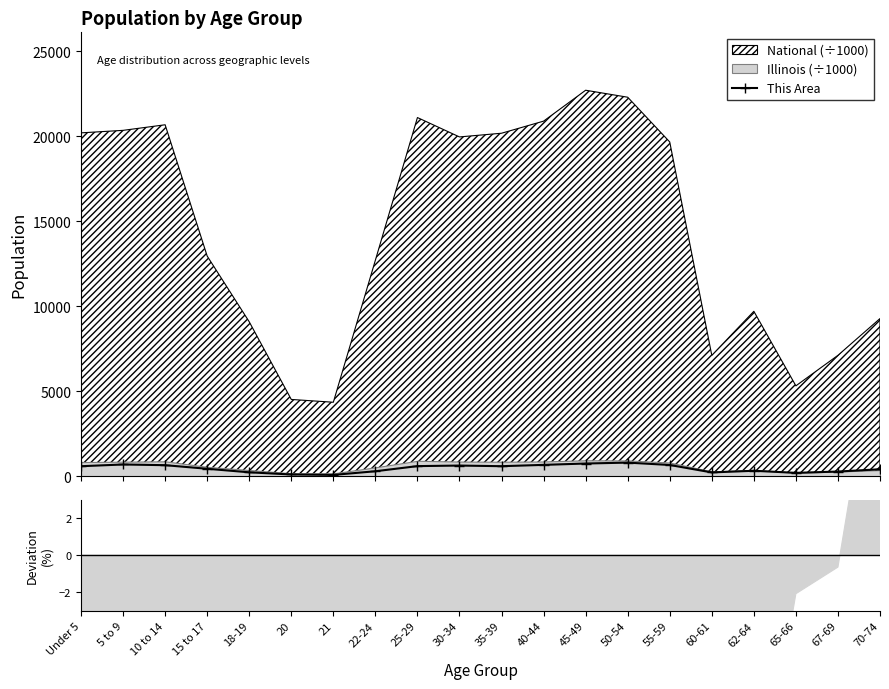

Reading left to right, what are all the values shown in this chart?

Under 5=591	5 to 9=693	10 to 14=652	15 to 17=441	18-19=233	20=105	21=80	22-24=295	25-29=597	30-34=630	35-39=592	40-44=670	45-49=750	50-54=803	55-59=664	60-61=226	62-64=323	65-66=201	67-69=278	70-74=412